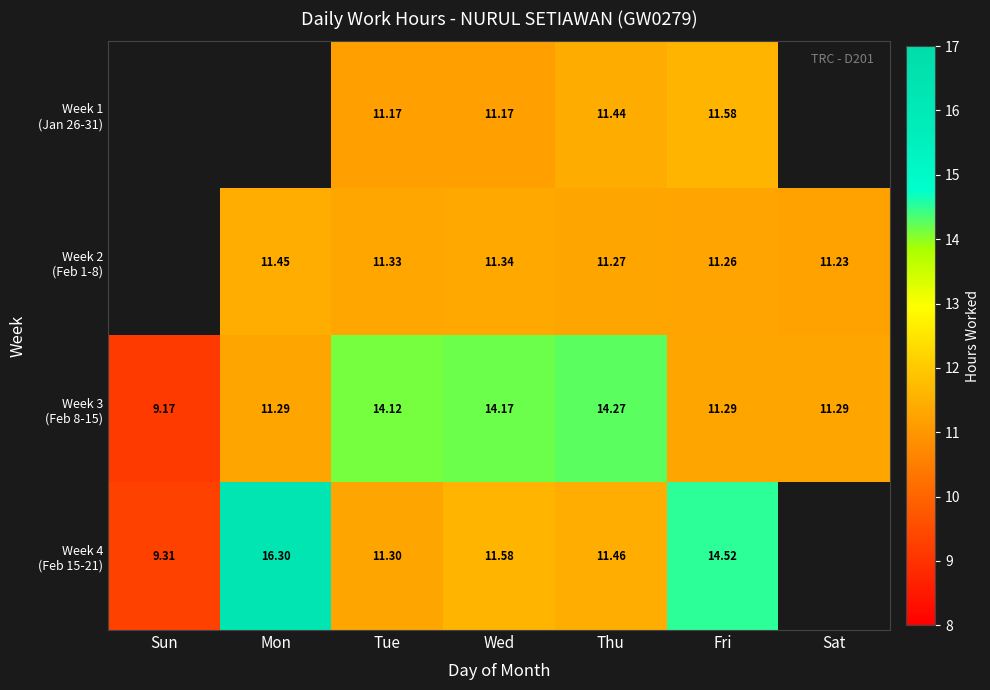

How many positive values does the Week 4 (Feb 15-21) series have?

6